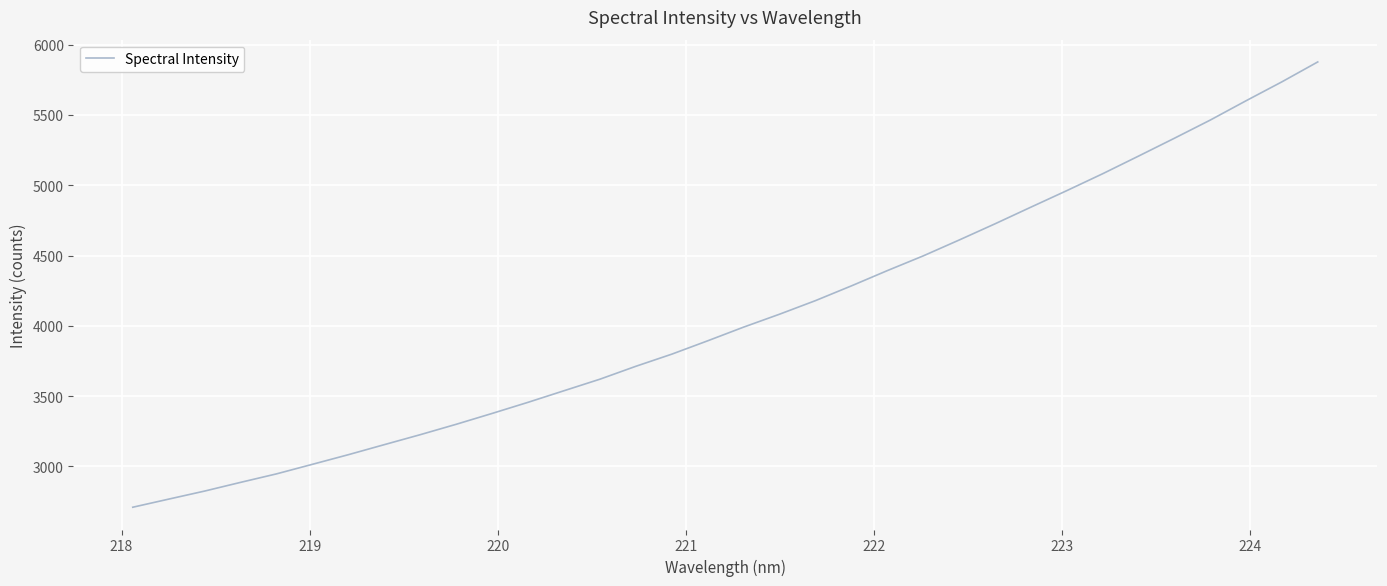

What is the greatest value displayed?

5877.5